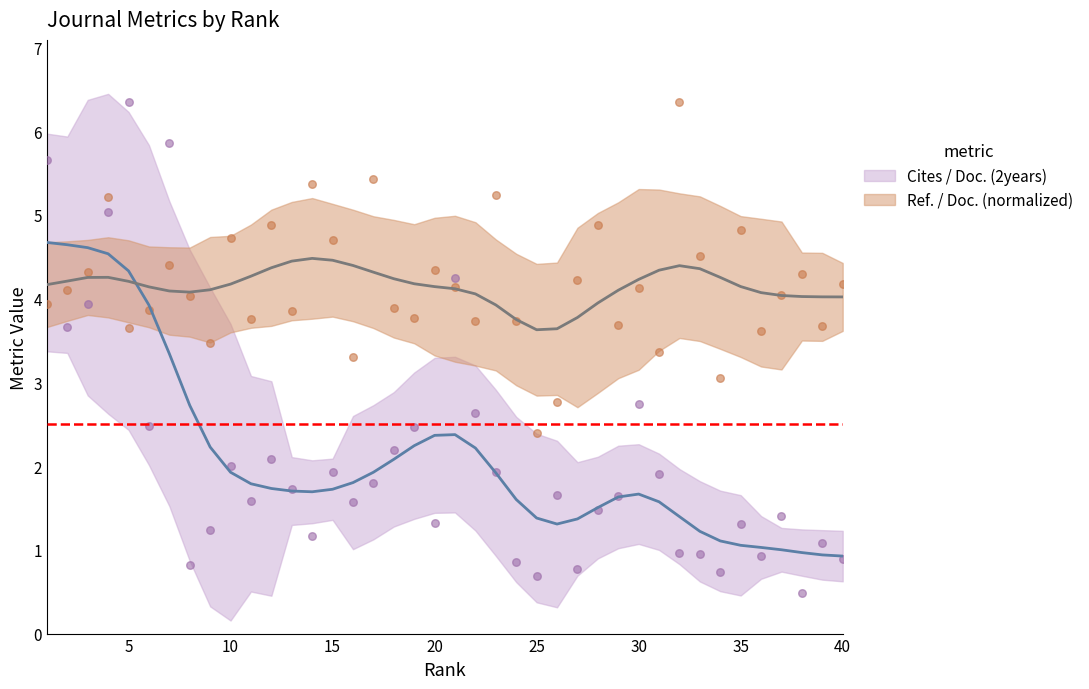

Is the value of Ref. / Doc. at 9 greater than the value of Cites / Doc. (2years) at 22?

Yes